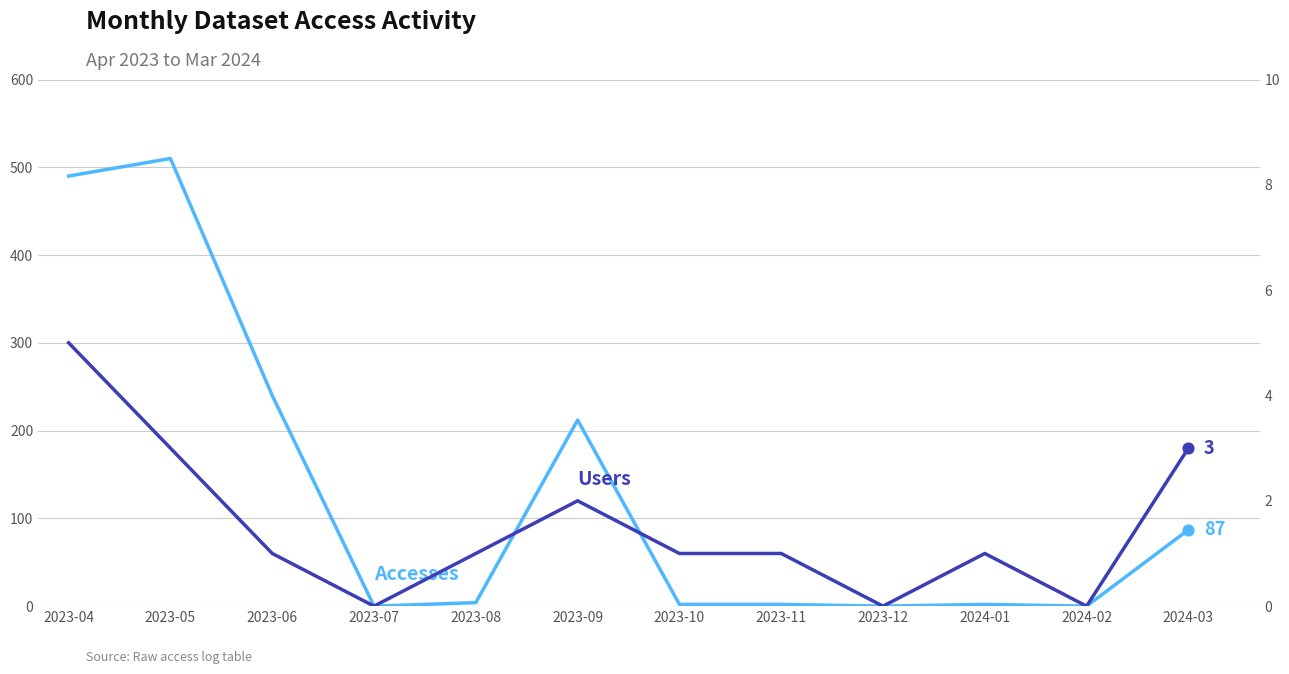

Is the value of Users at 2023-06 greater than the value of Accesses at 2024-01?

No